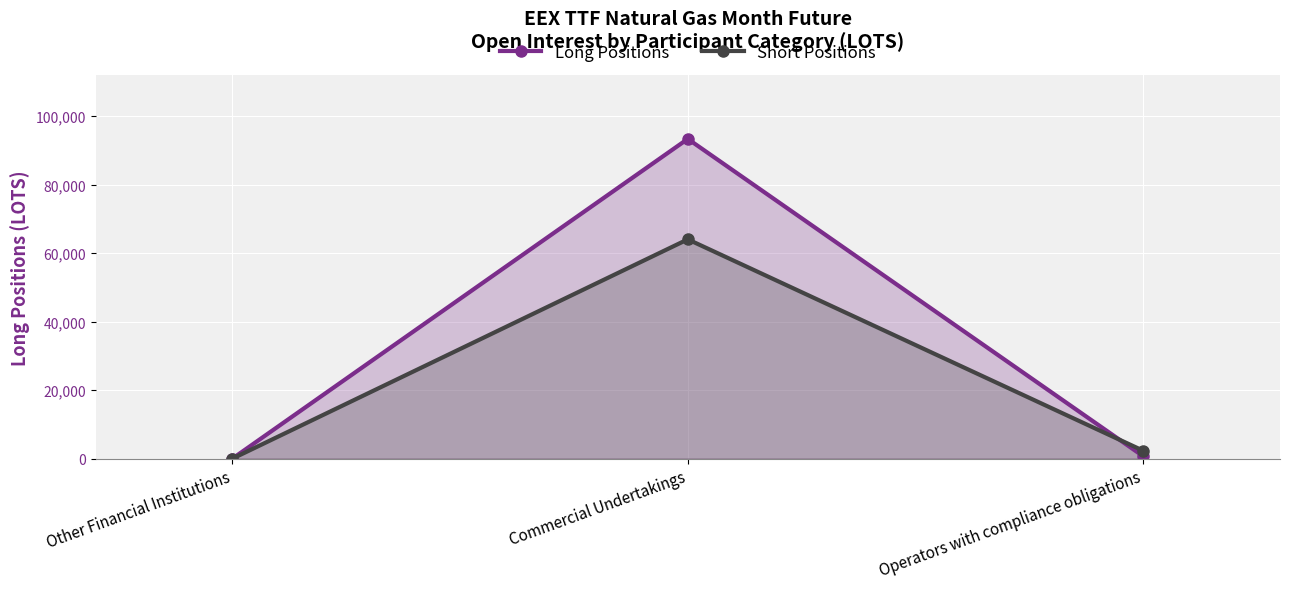

Is the value of Short Positions at Other Financial Institutions greater than the value of Long Positions at Commercial Undertakings?

No